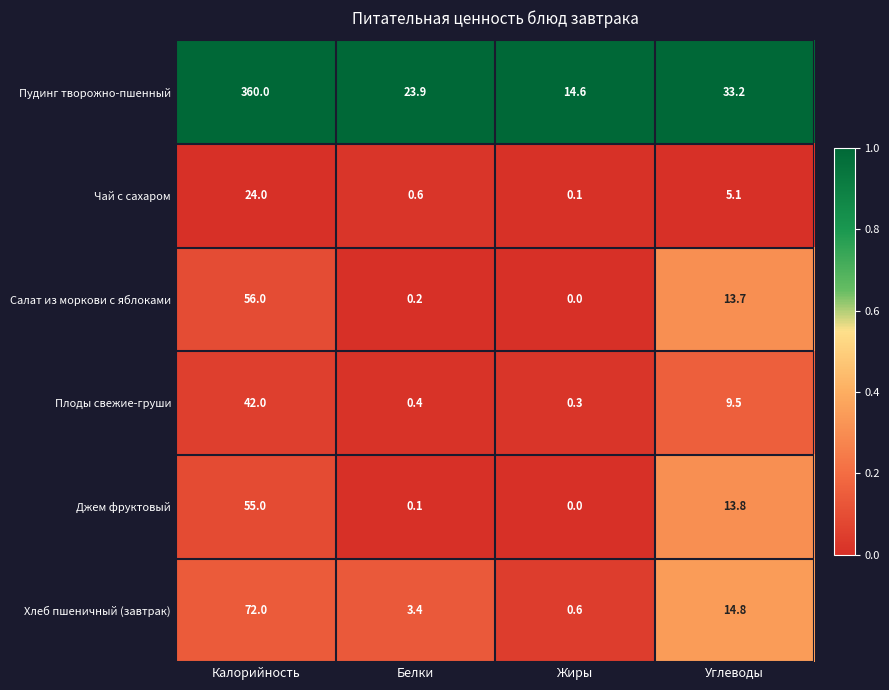

Reading left to right, list all the values displayed in this chart.

Пудинг творожно-пшенный: 360.0	23.9	14.6	33.2
Чай с сахаром: 24.0	0.6	0.1	5.1
Салат из моркови с яблоками: 56.0	0.2	0.0	13.7
Плоды свежие-груши: 42.0	0.4	0.3	9.5
Джем фруктовый: 55.0	0.1	0.0	13.8
Хлеб пшеничный (завтрак): 72.0	3.4	0.6	14.8